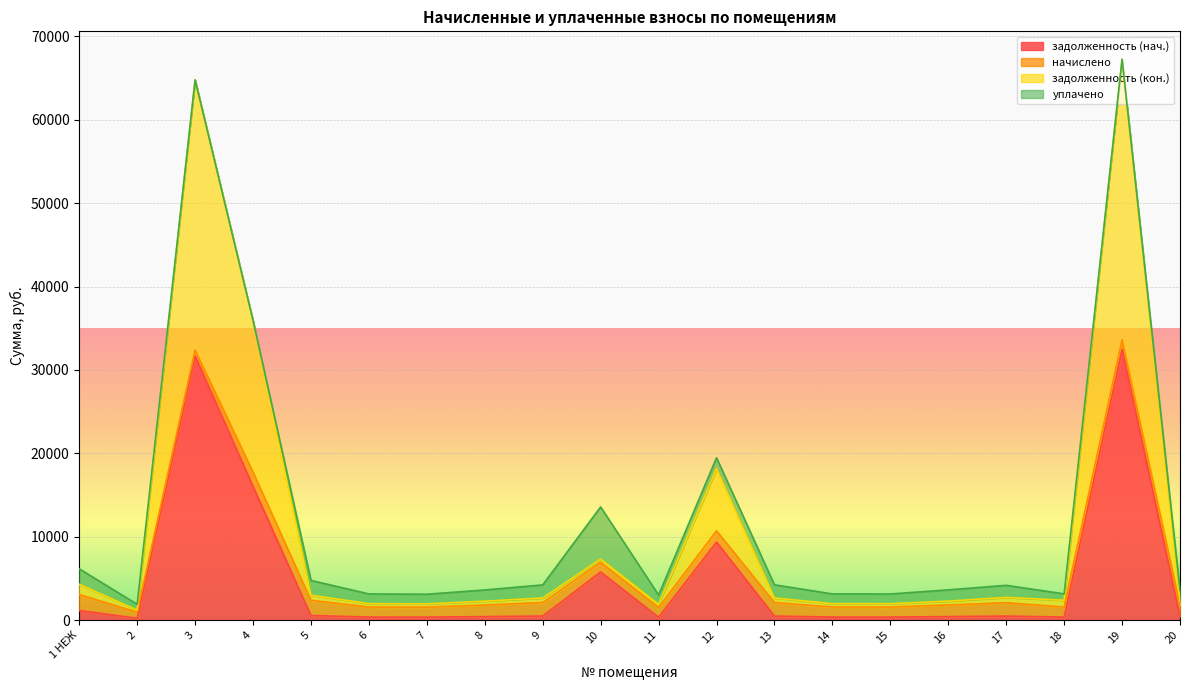

True or false: задолженность (кон.) and задолженность (нач.) cross at least once.

False